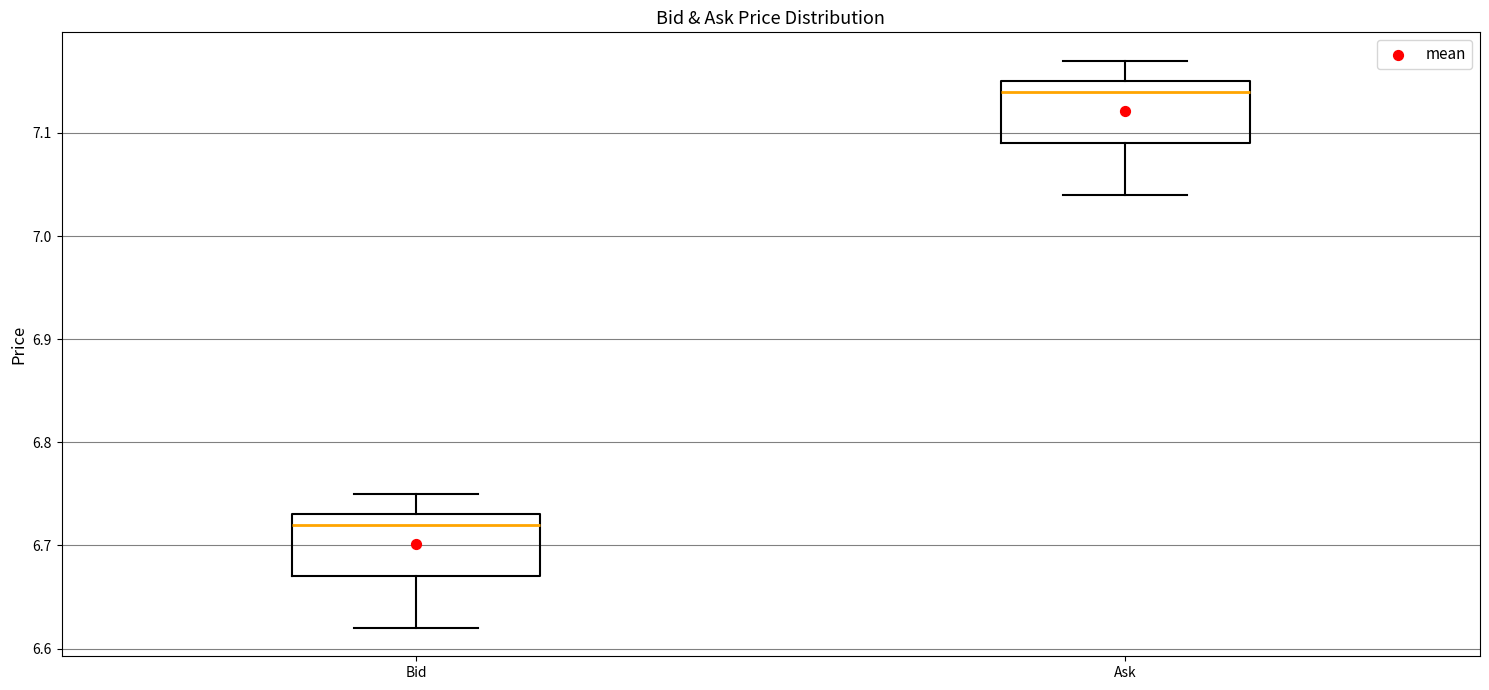

Which box has the lowest median line?

Bid